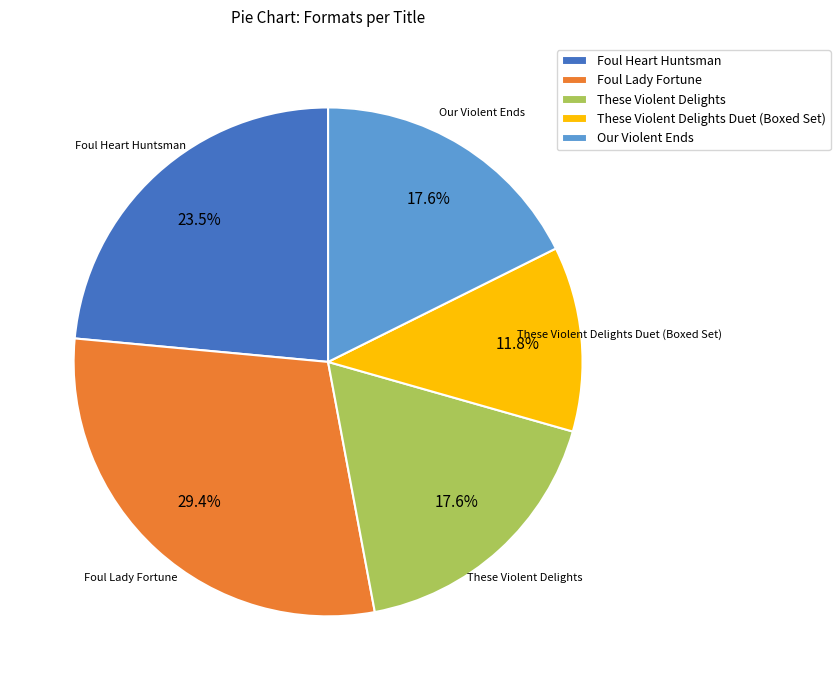

Which slice is the smallest?

These Violent Delights Duet (Boxed Set)